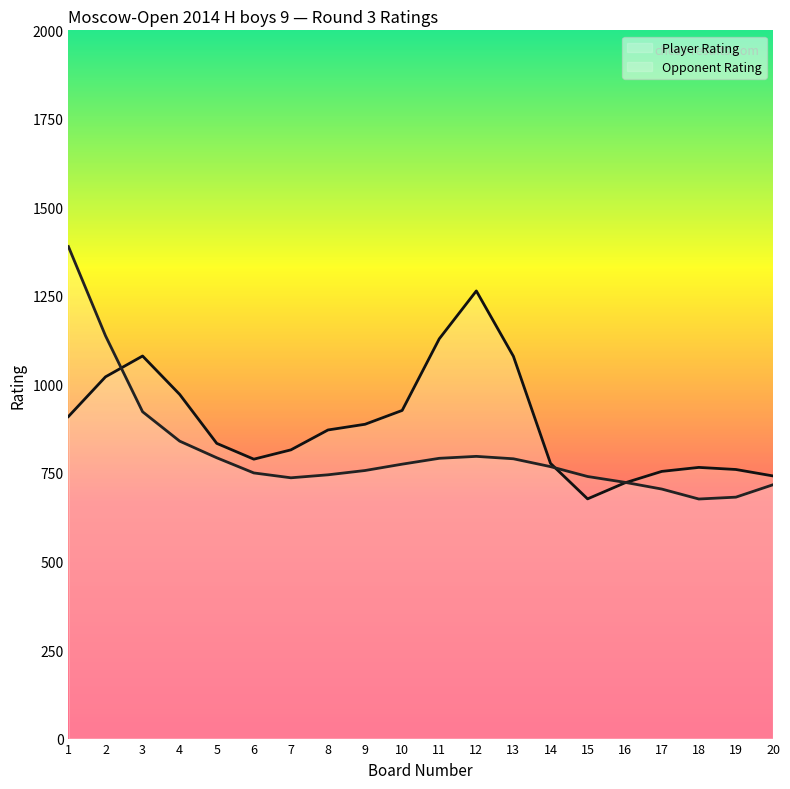

Is the value of Player Rating (line) at 3 greater than the value of Opponent Rating (line) at 12?

Yes